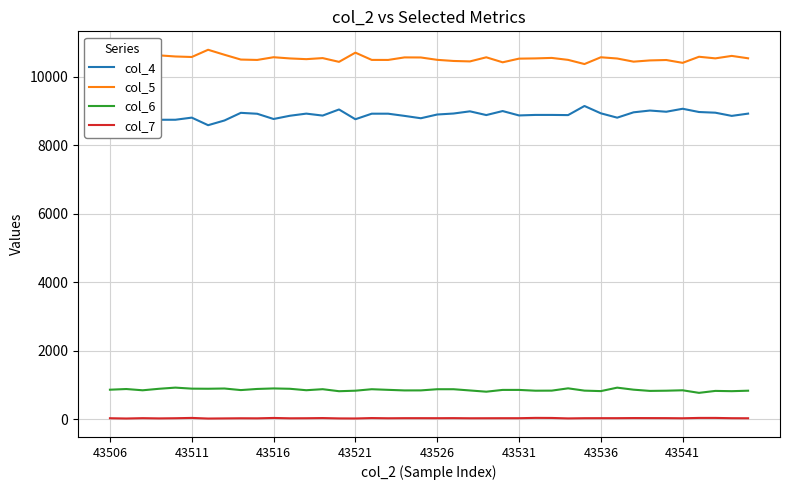

What is the greatest value displayed?

10790